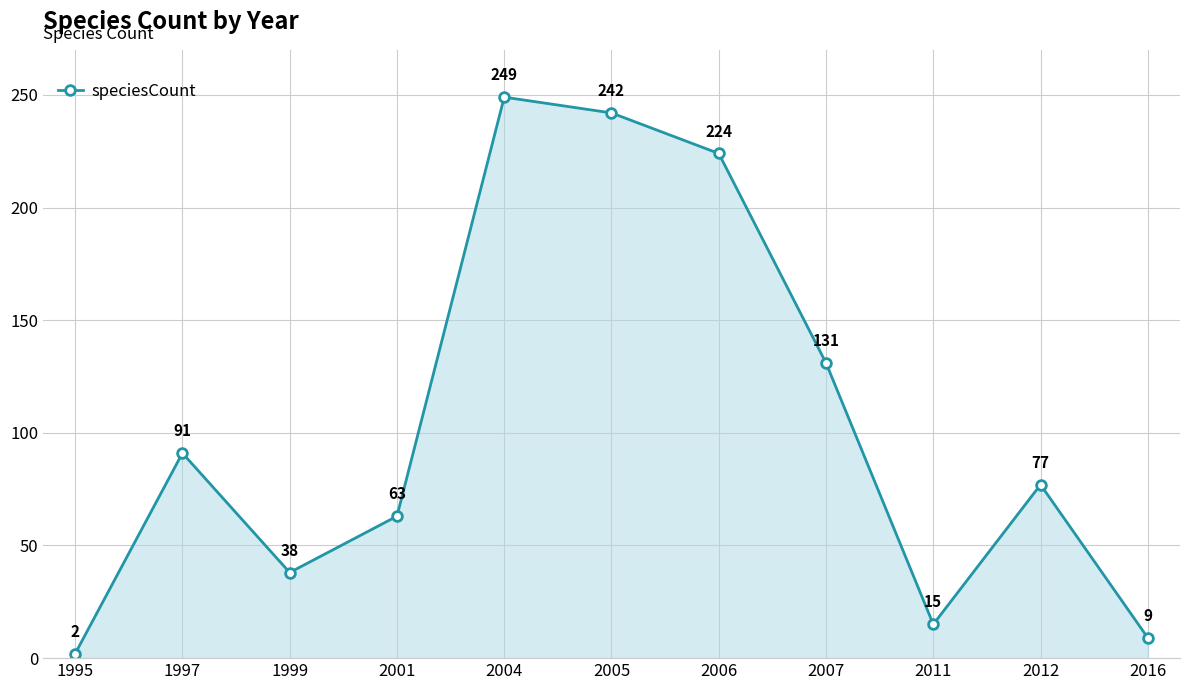

Between 2001 and 2005, which is larger?

2005